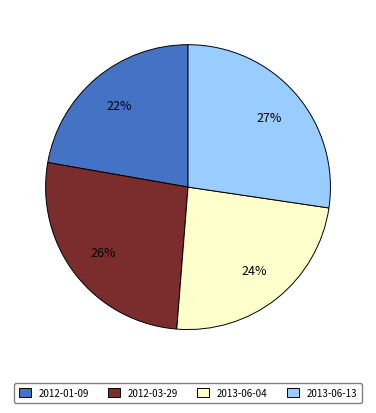

Which has a higher value, 2013-06-04 or 2013-06-13?

2013-06-13